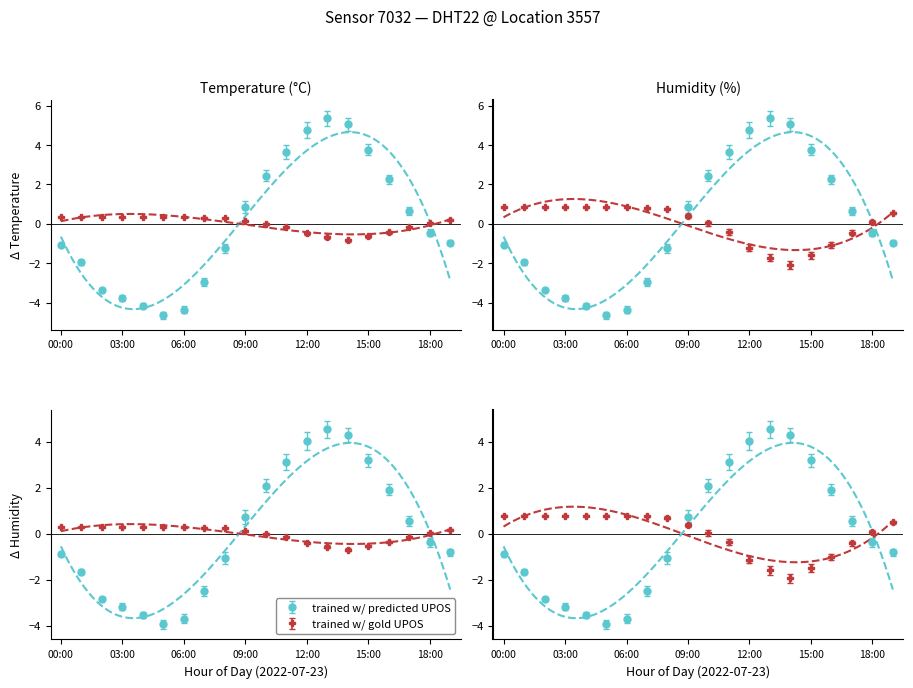

Is it true that temperature equals -1.0 at 00:00?

True